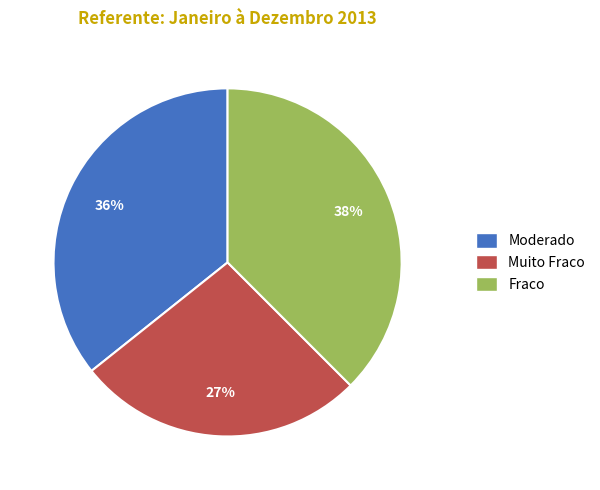

Approximately how many times larger is the value at Moderado compared to Muito Fraco?

1.3